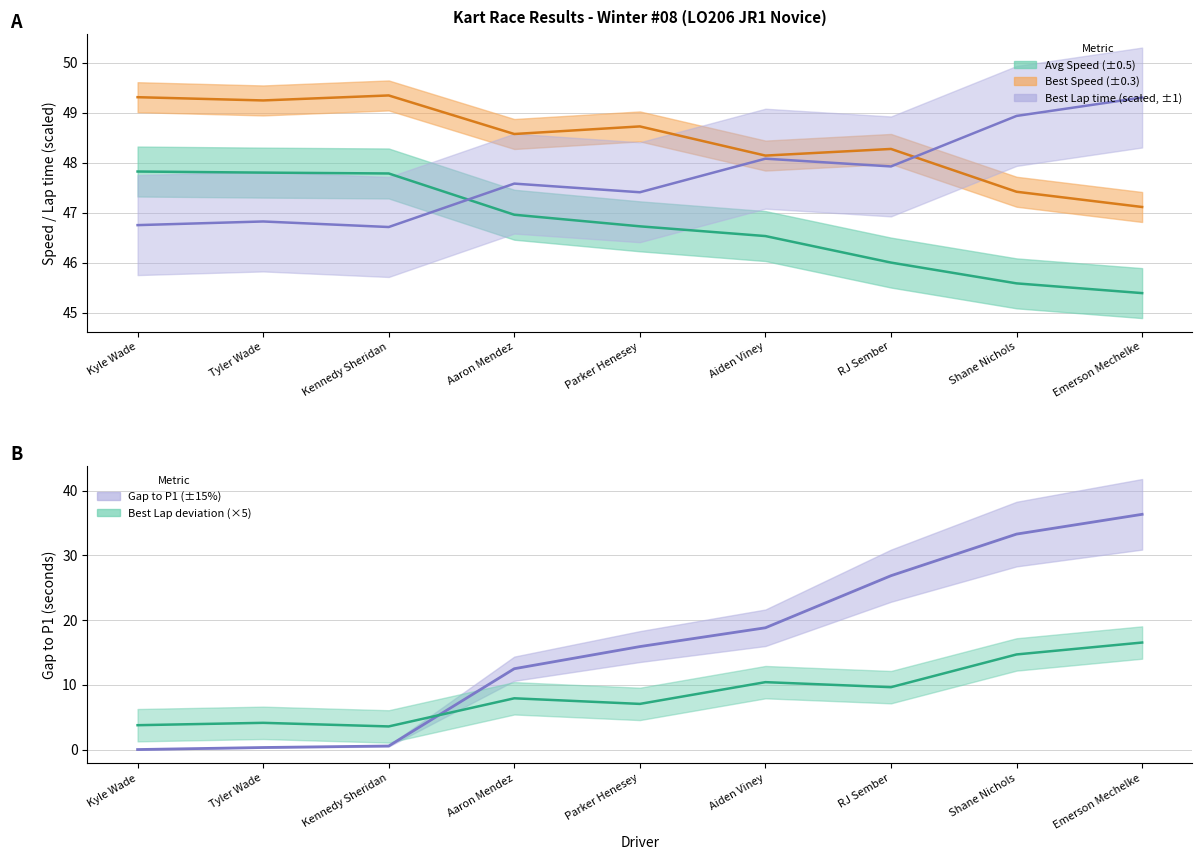

What is the lowest value of the Average Speed series?

45.4